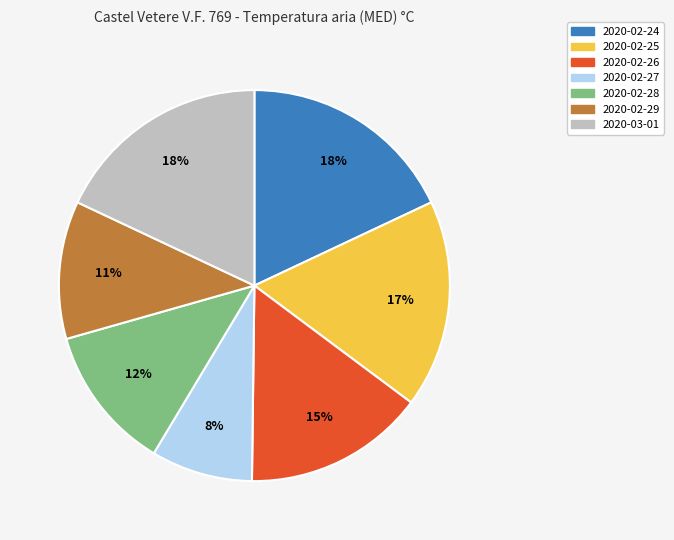

What is the smallest slice in the pie chart?

2020-02-27